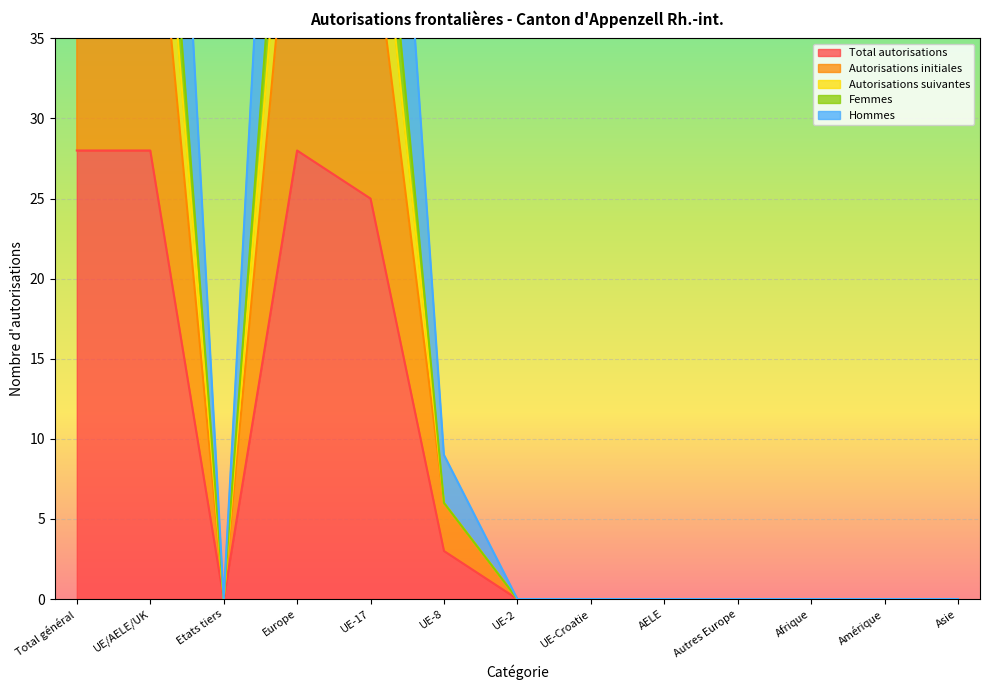

Rank the categories by Femmes value from lowest to highest.

Etats tiers, UE-2, UE-Croatie, AELE, Autres Europe, Afrique, Amérique, Asie, UE-8, UE-17, Total général, UE/AELE/UK, Europe